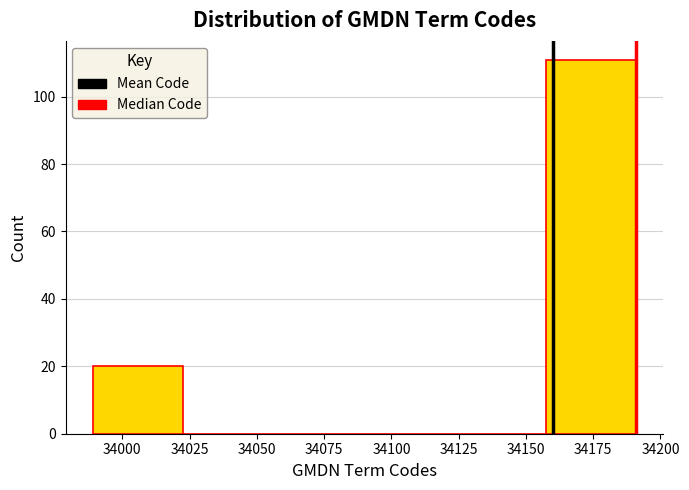

Reading left to right, list every bar in this chart as the range it spans on the x-axis followed by its height. Neither the bar edges nor the heights are printed on the chart, so give them approximately, as read against the axes.

33990 to 34025: 20
34025 to 34055: 0
34055 to 34090: 0
34090 to 34125: 0
34125 to 34155: 0
34155 to 34190: 112